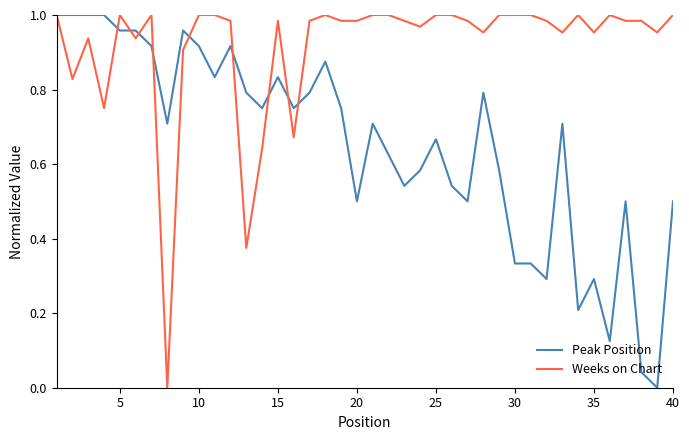

Which series has the largest total across all categories?

Weeks on Chart